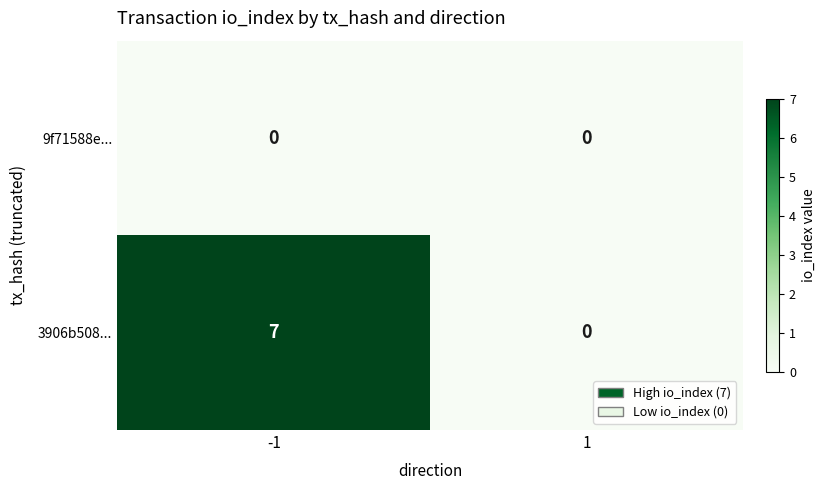

Is the value of 9f71588e... at 1 greater than the value of 3906b508... at -1?

No